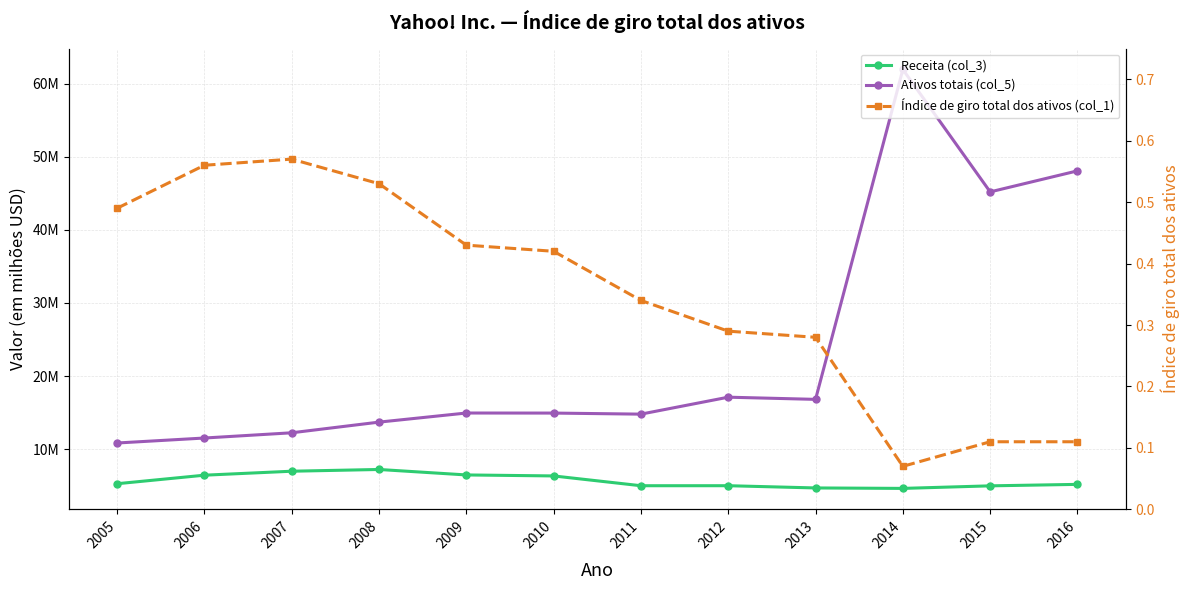

What are all the series names shown in the legend?

Receita (col_3), Ativos totais (col_5), Índice de giro total dos ativos (col_1)